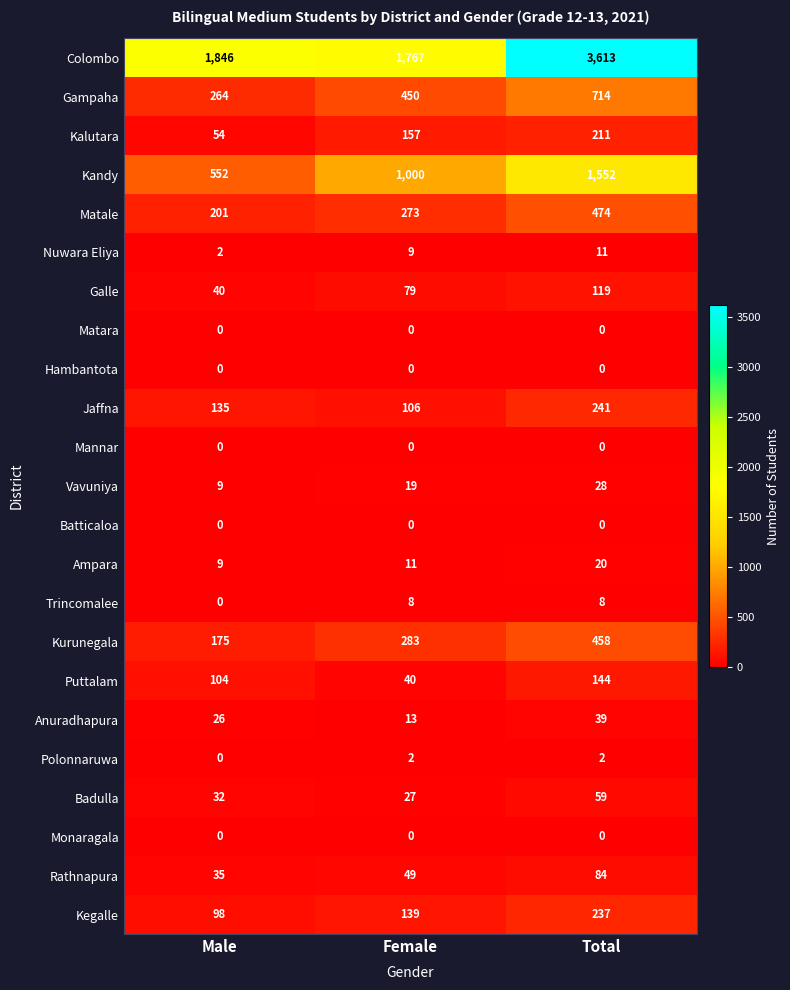

List the labels in order of Ampara value, largest first.

Total, Female, Male